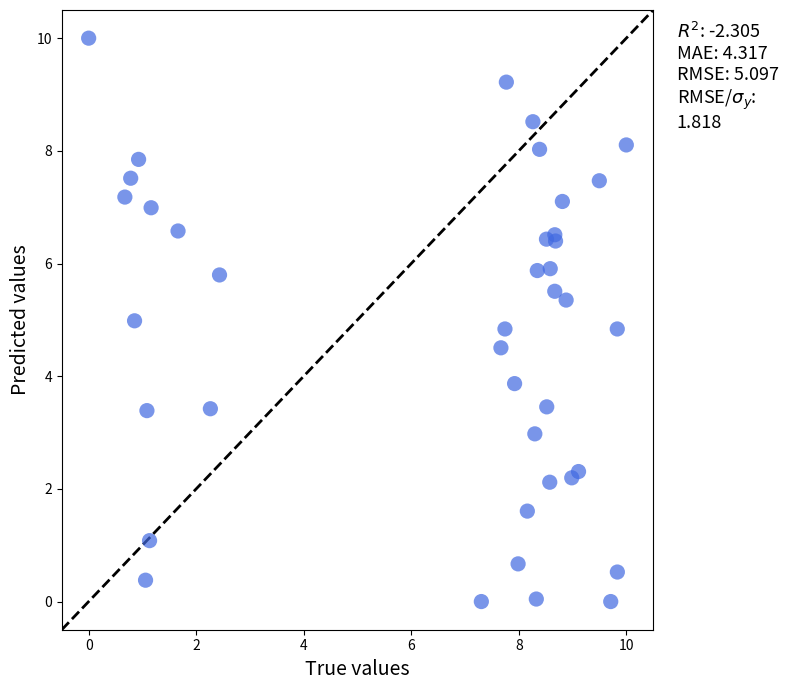

What is the range of Y values (max minus min)?

10.0